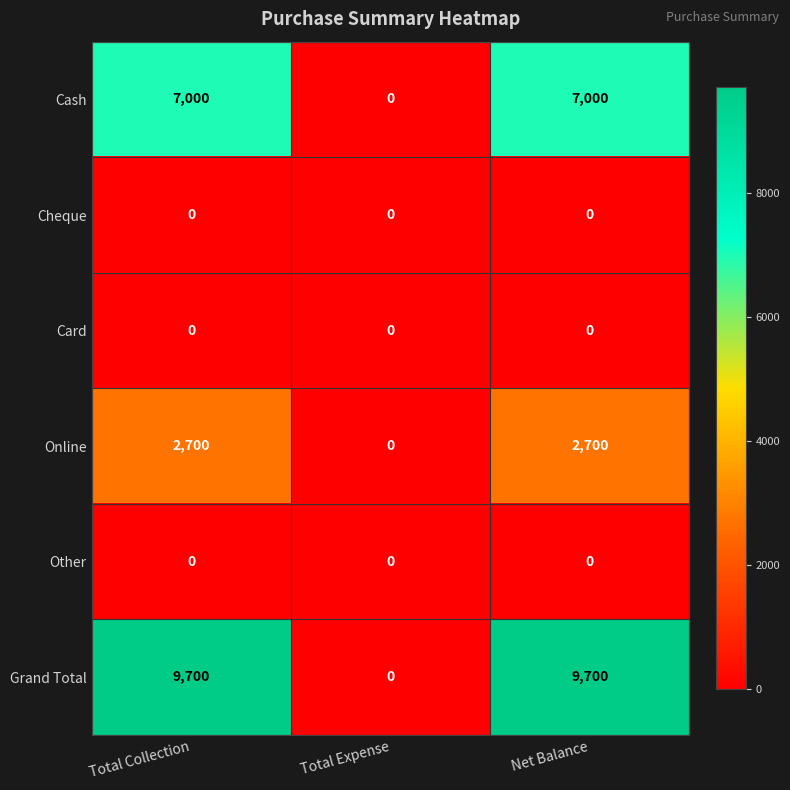

The Grand Total series shows 9700 at Total Collection. True or false?

True